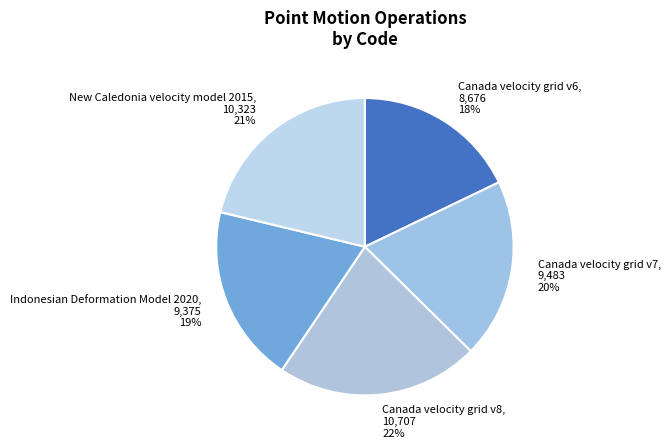

Is it true that Canada velocity grid v7 is 20% of the pie?

True